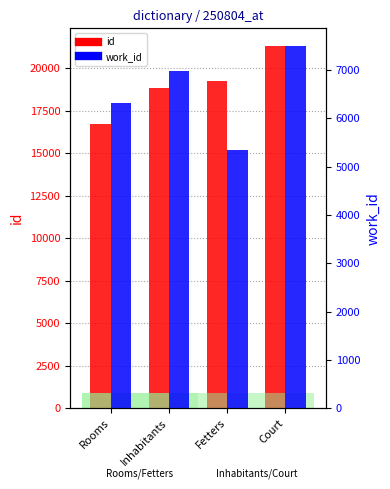

Read the work_id value at Fetters, to the nearest 10.

5340